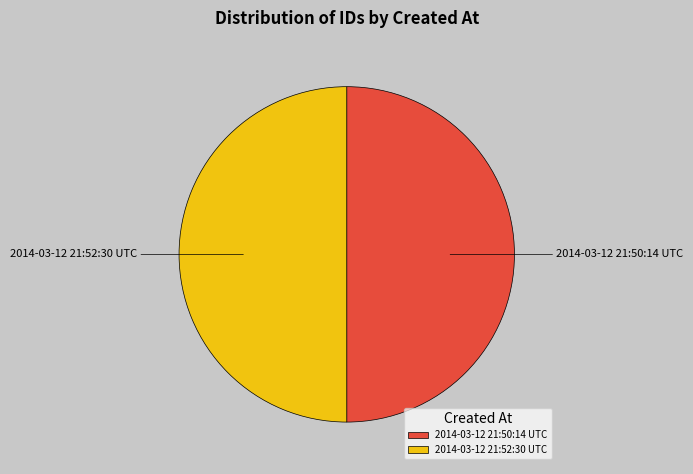

Approximately how many times larger is the value at 2014-03-12 21:52:30 UTC compared to 2014-03-12 21:50:14 UTC?

1.0